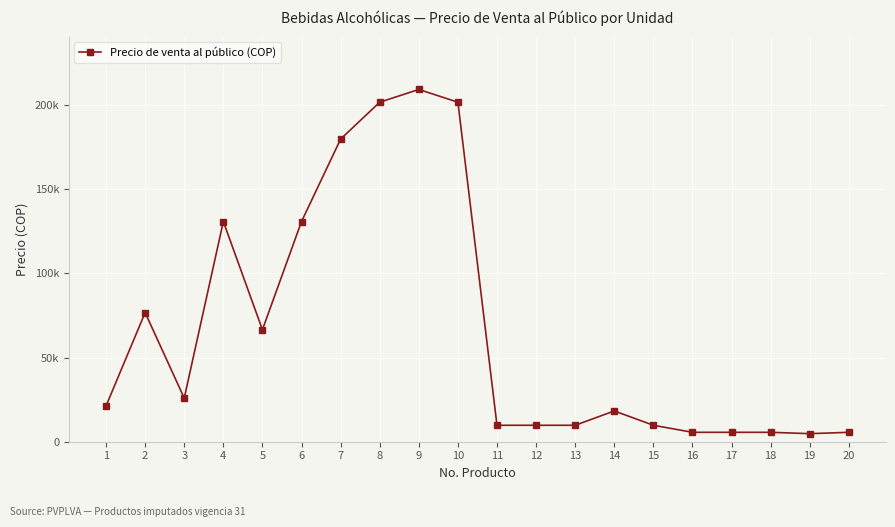

Is this an area chart (filled region under the line)?

No